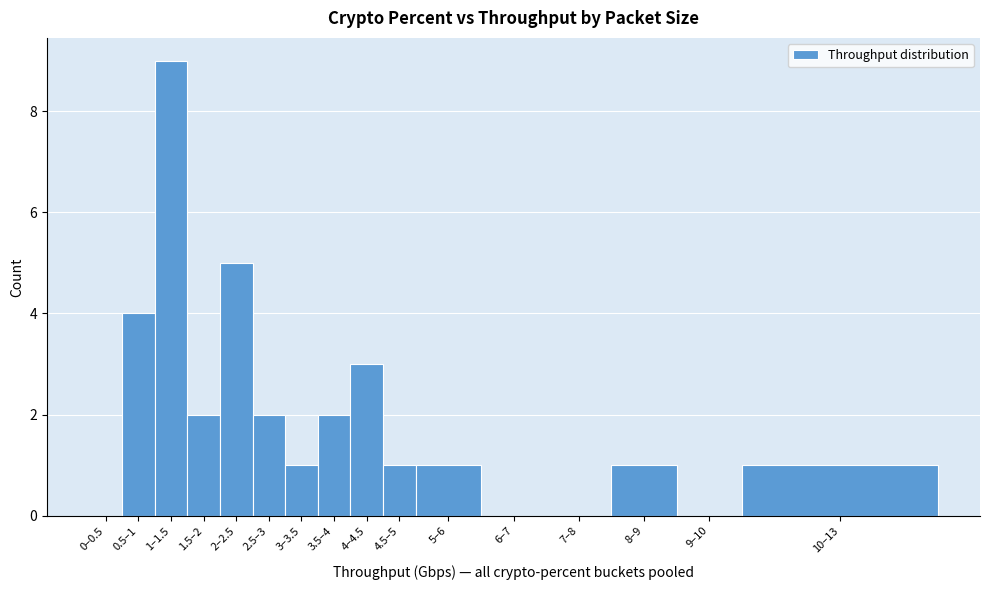

Reading right to left, list all the values displayed in this chart.

10–13=1	9–10=0	8–9=1	7–8=0	6–7=0	5–6=1	4.5–5=1	4–4.5=3	3.5–4=2	3–3.5=1	2.5–3=2	2–2.5=5	1.5–2=2	1–1.5=9	0.5–1=4	0–0.5=0